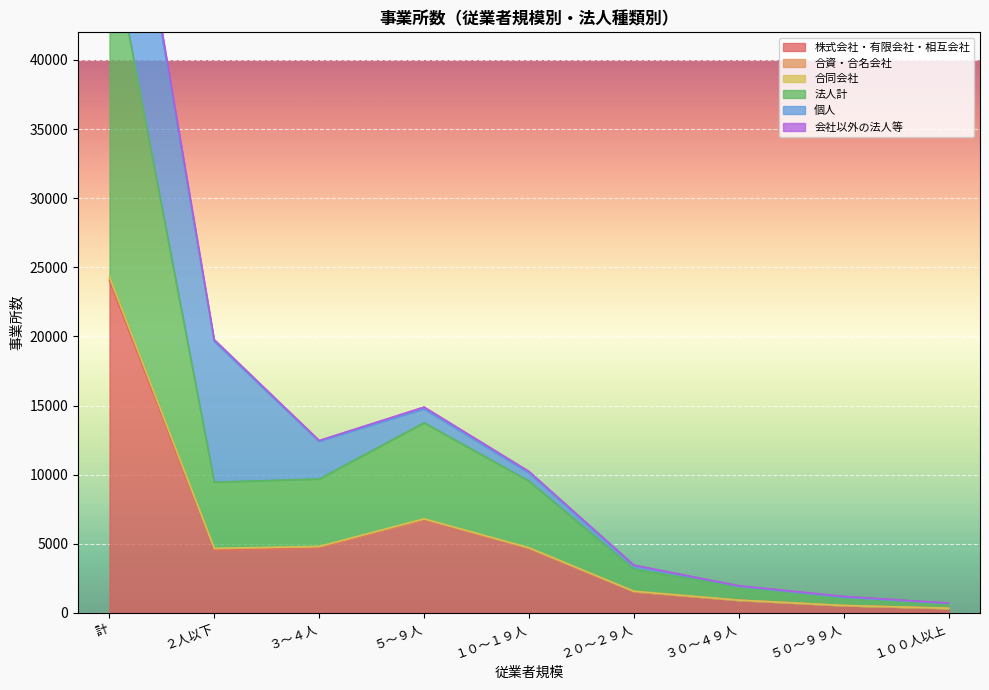

At which label does 合同会社 reach its minimum?

１００人以上